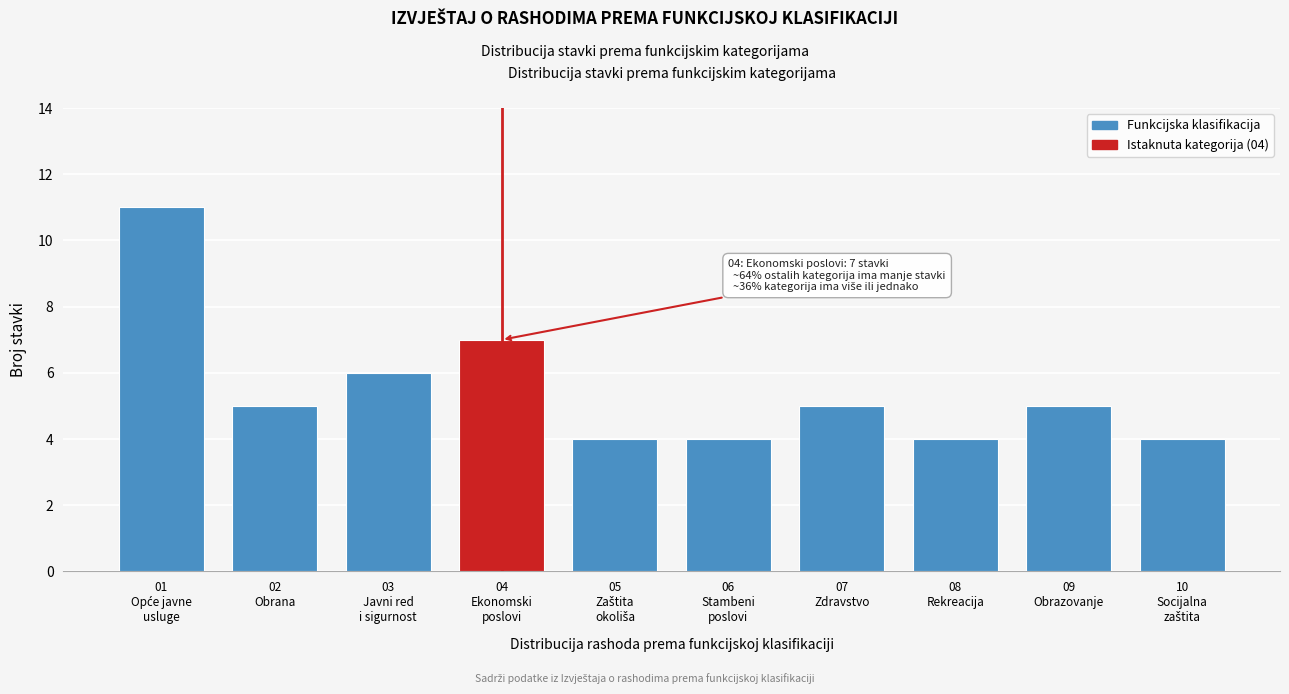

Reading left to right, extract all data points from this chart.

11	5	6	7	4	4	5	4	5	4